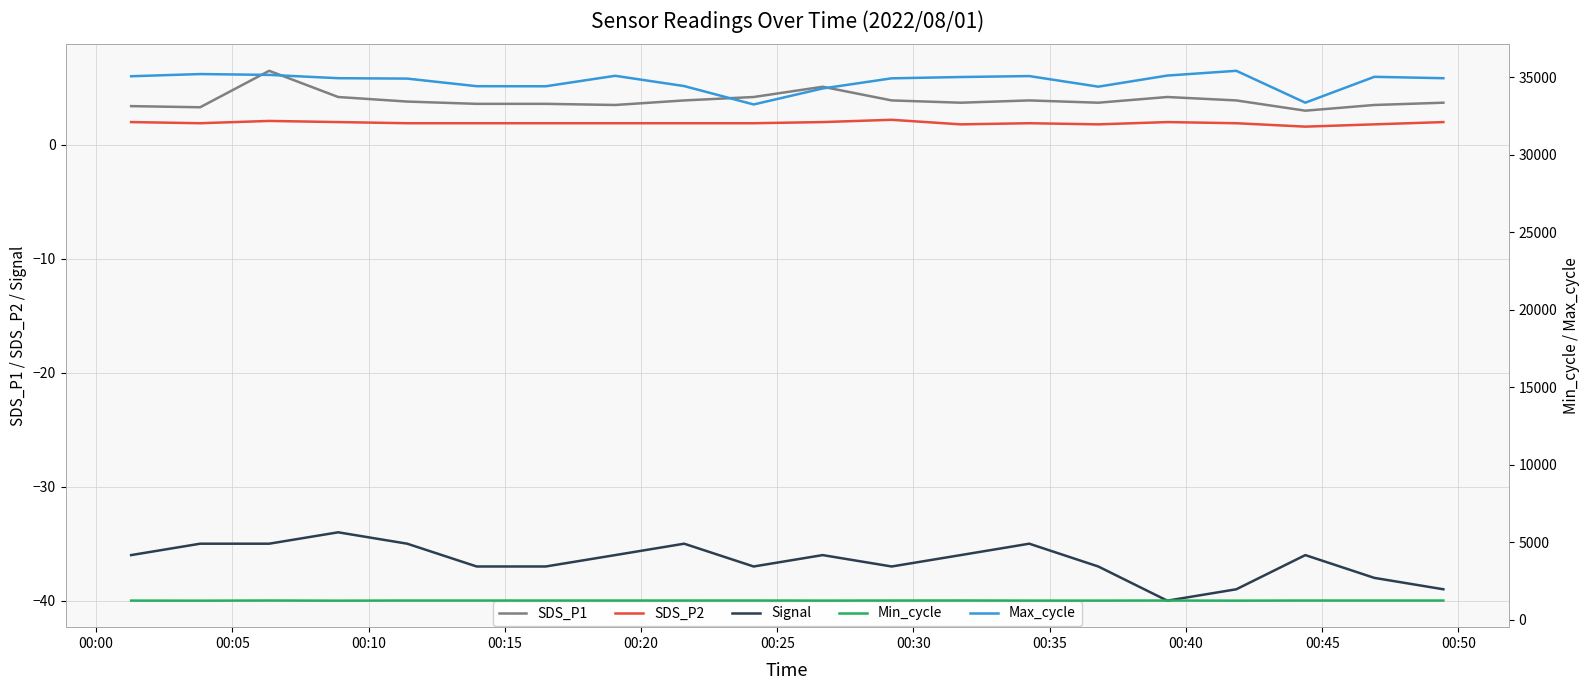

What is the value of the SDS_P2 point at the 20th from the left?

2.0